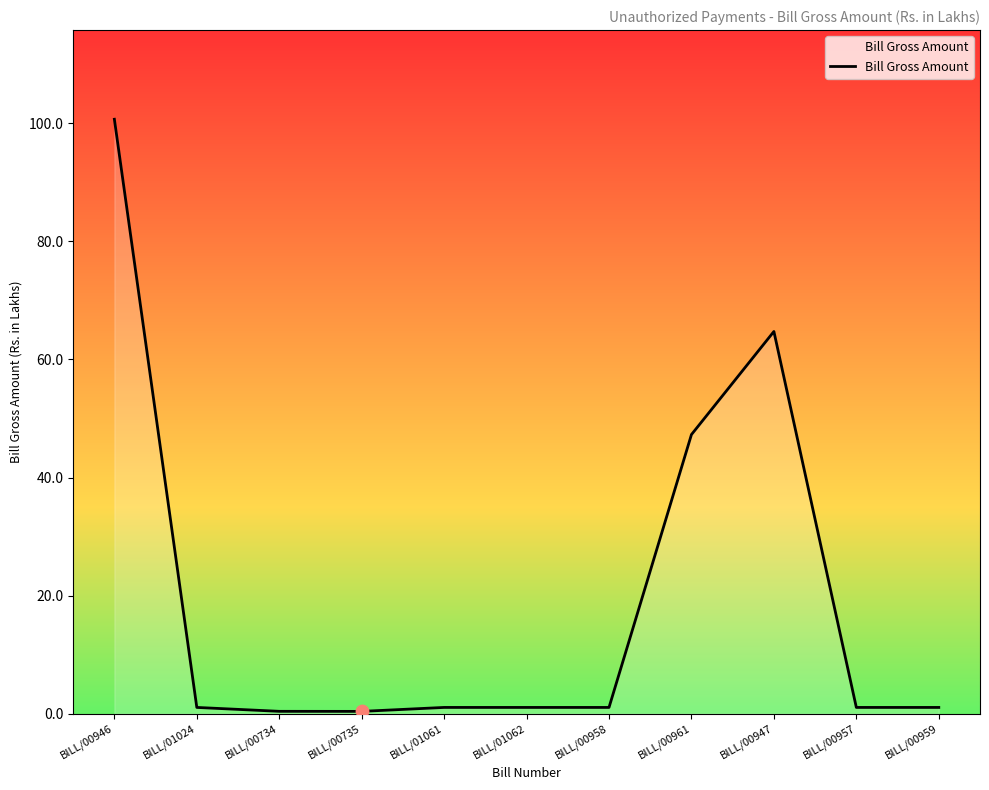

What is the greatest value displayed?

100.7